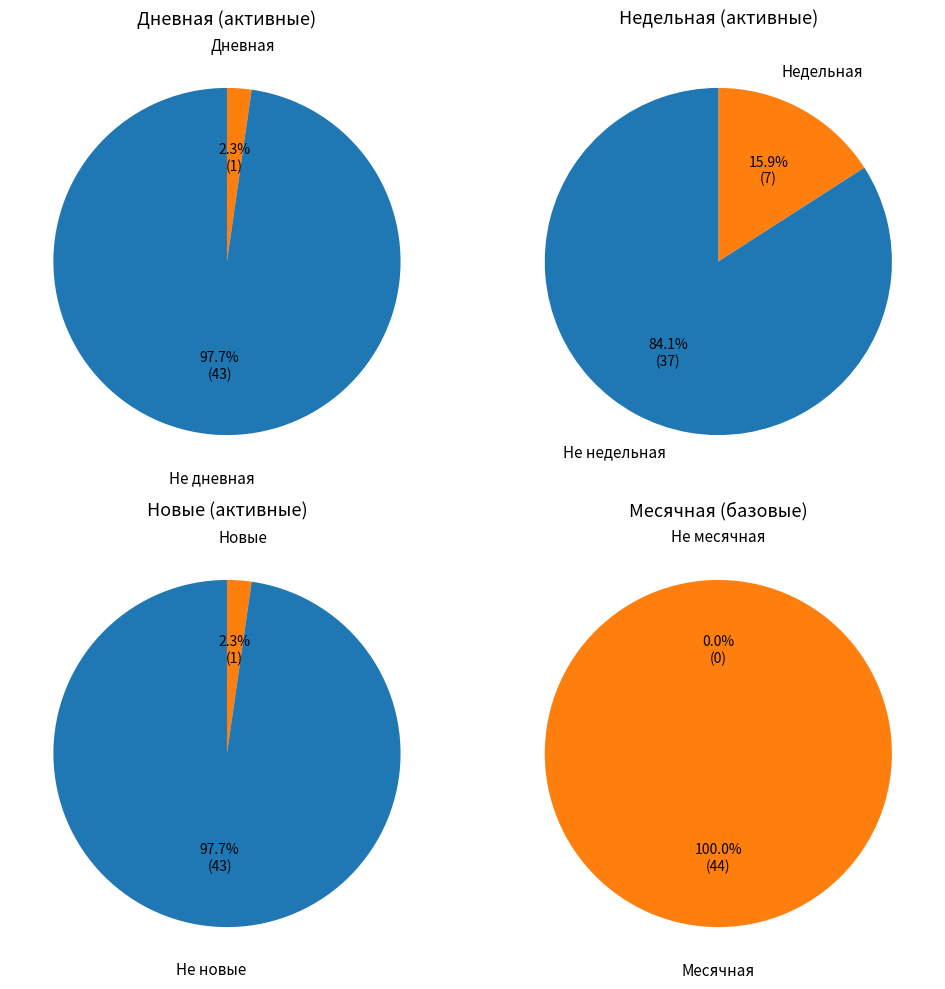

Combined, do 0 and 31 account for over 50%?

No